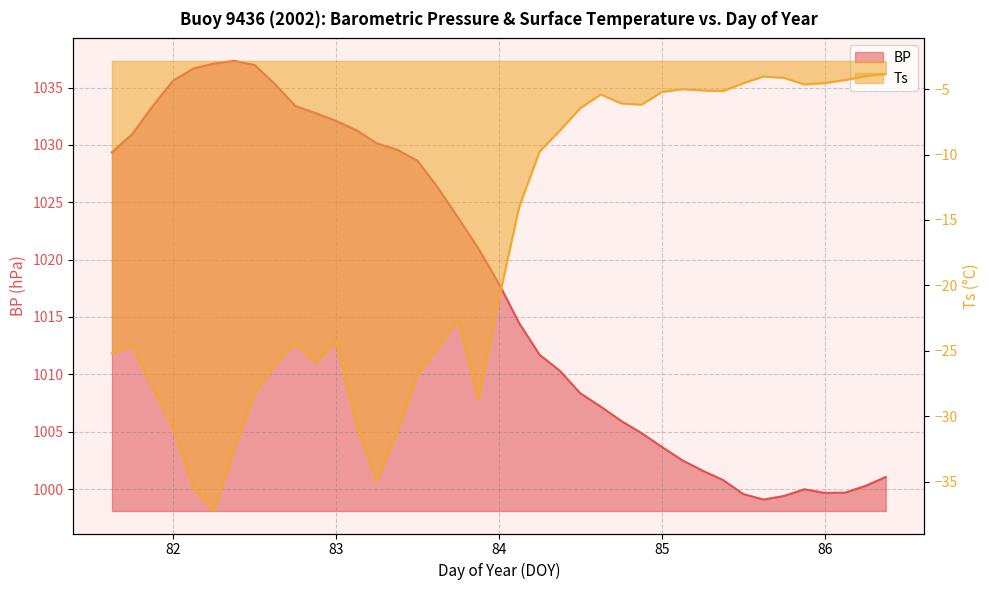

The Ts series shows -45.6 at 82.875. True or false?

False